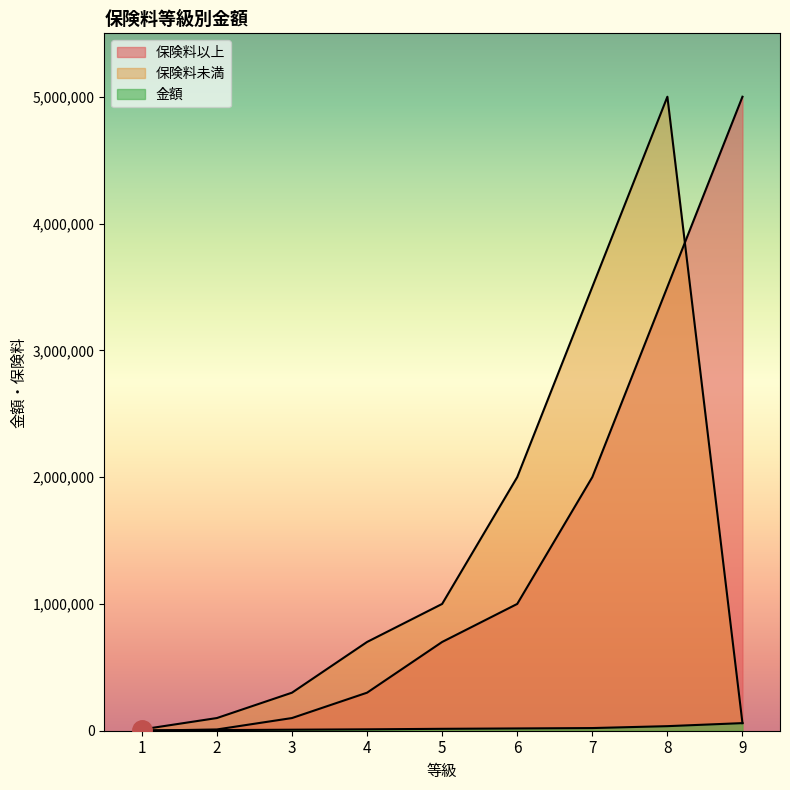

Does the chart have visible grid lines?

No